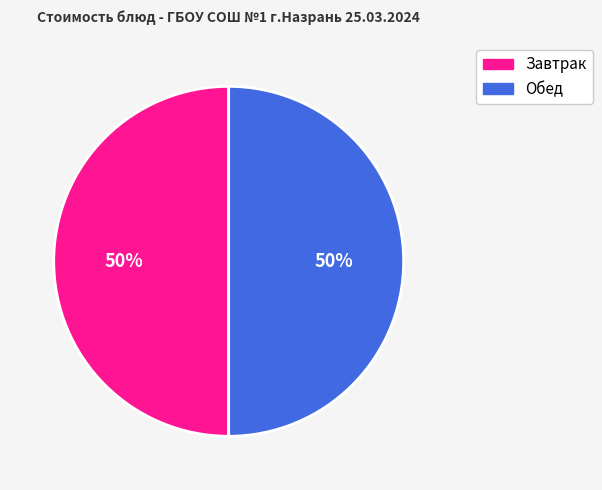

To the nearest percent, what is the average slice percentage?

50%